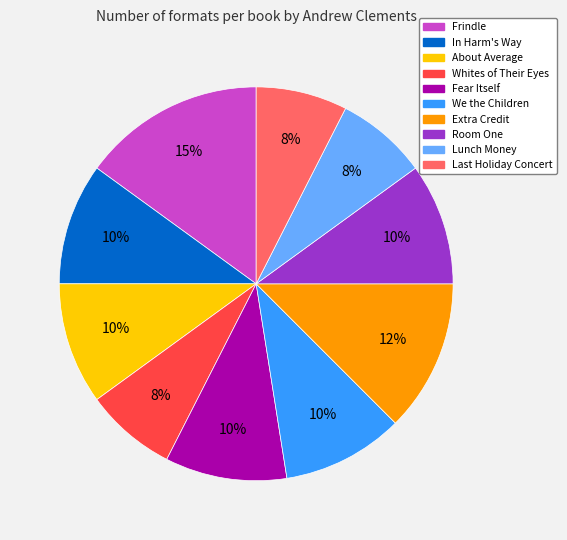

Which category has the biggest portion of the pie?

Frindle